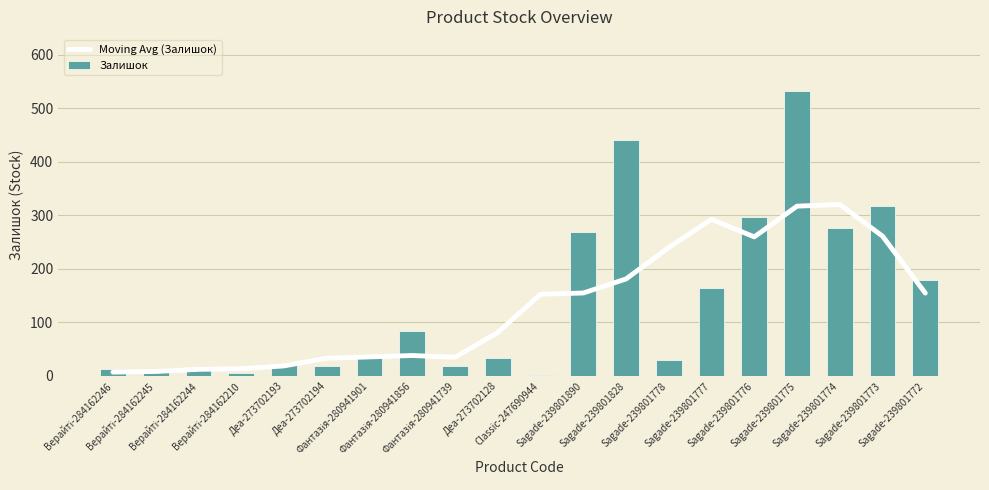

What position from the left is Верайті-284162245?

2